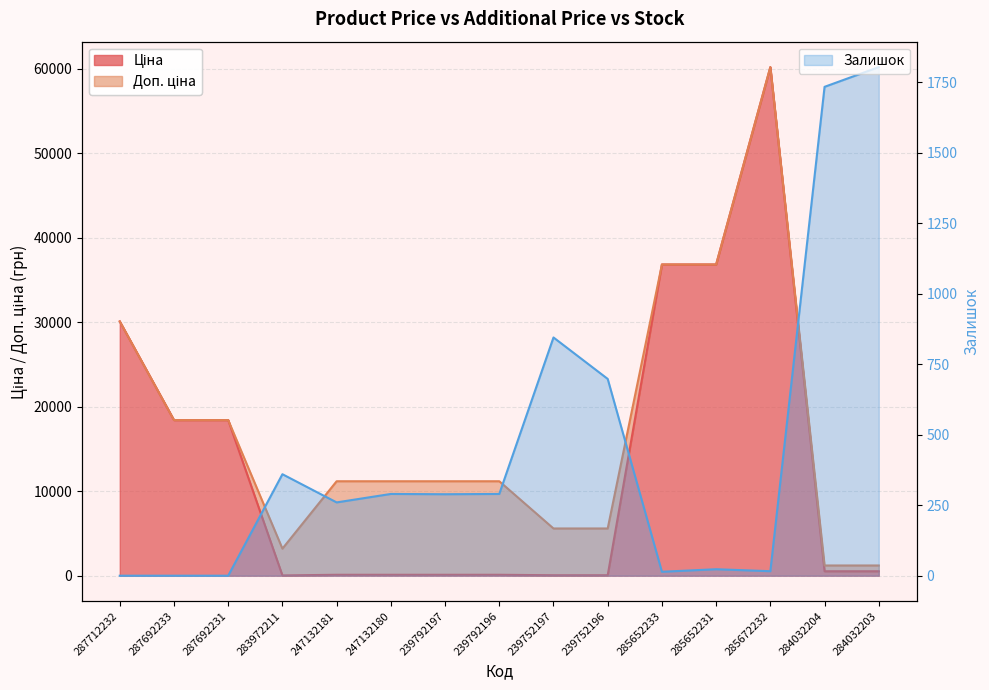

How many interior local peaks does the Залишок series have?

4